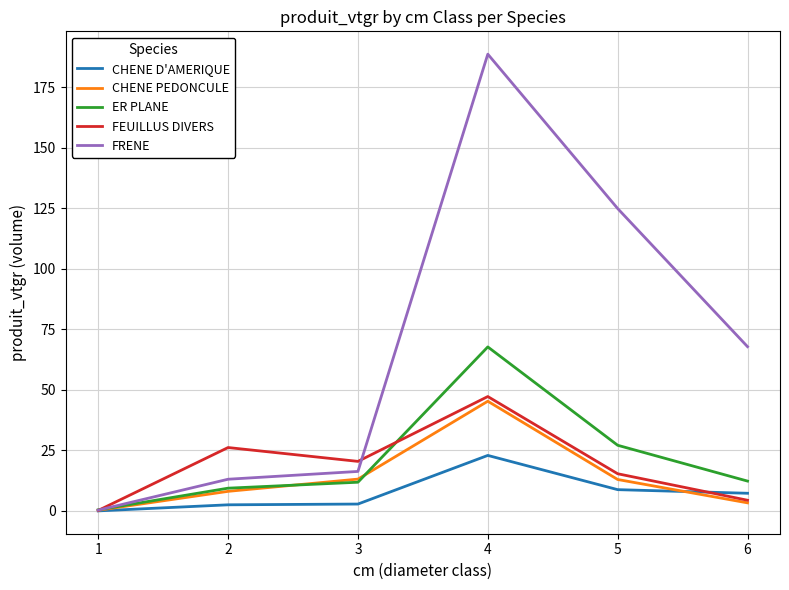

At which category is the sum across all series the highest?

4